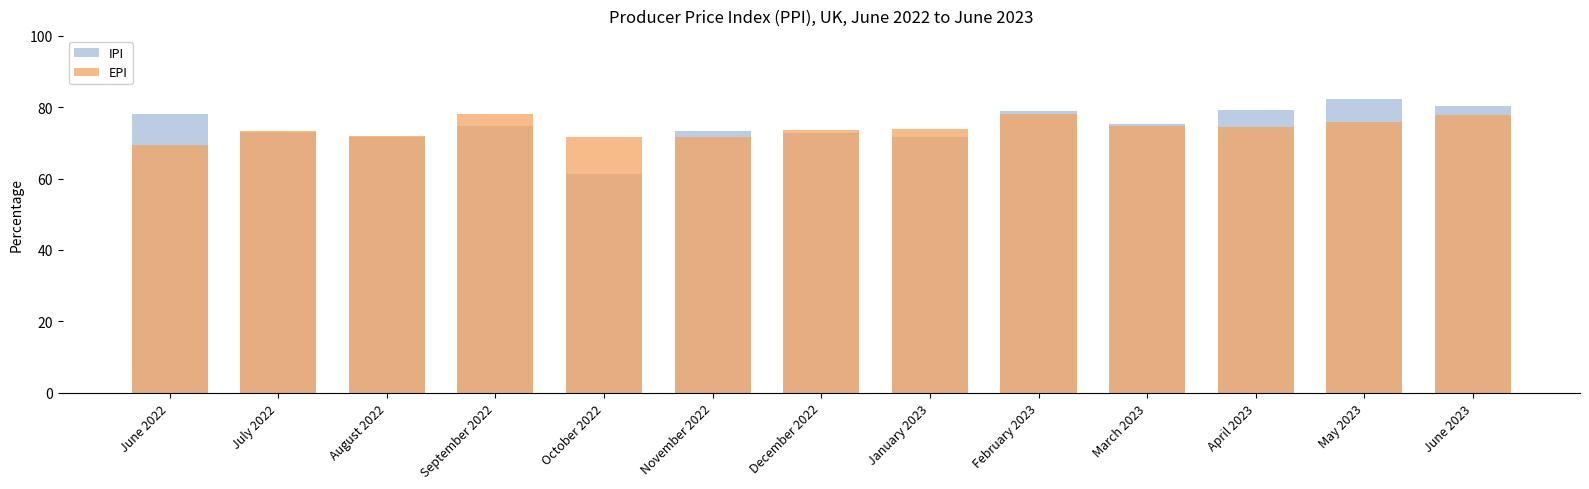

What value does the IPI series have at October 2022?

61.3